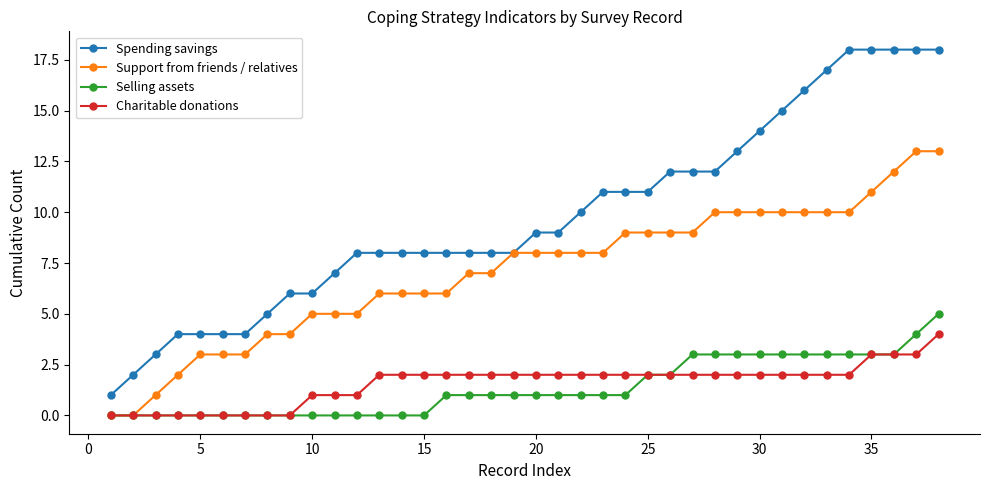

What is the maximum value for Charitable donations?

4